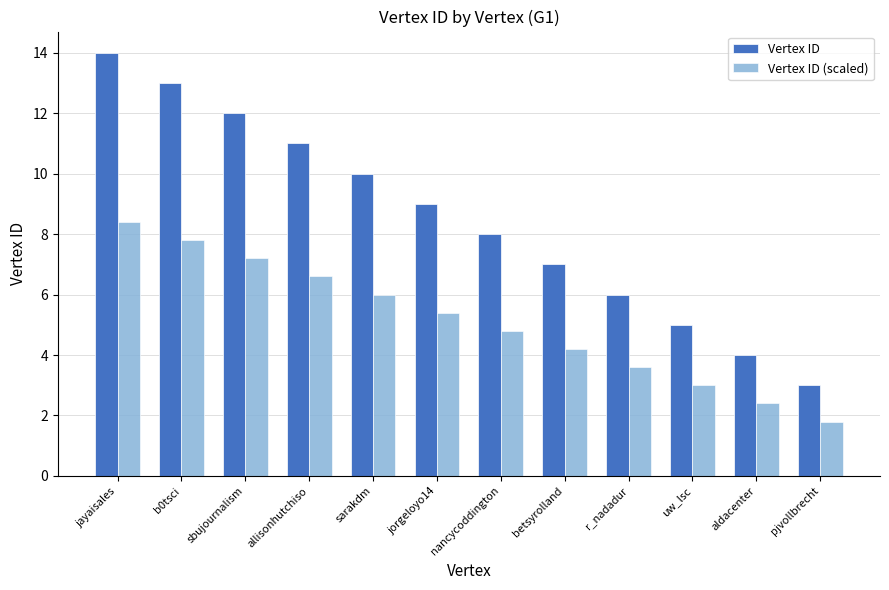

What is the value of the Vertex ID bar at the 7th from the left?

8.0